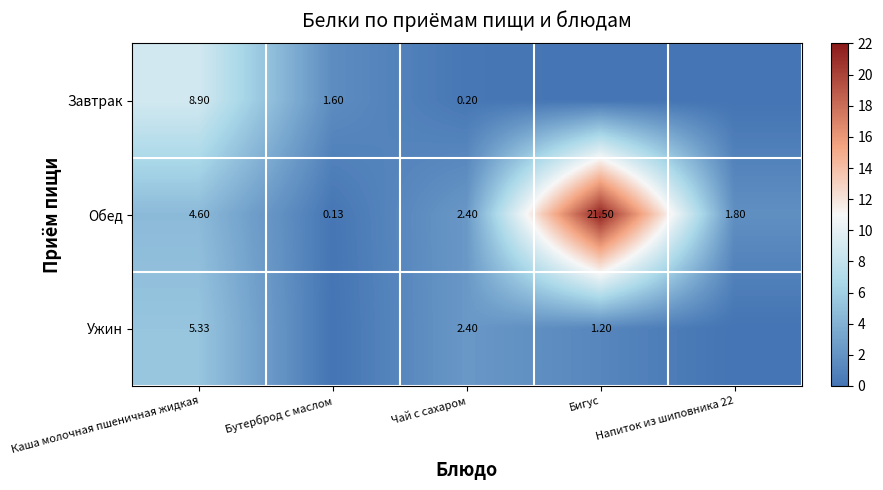

What is the difference between the highest and lowest values at Бутерброд с маслом?

1.6